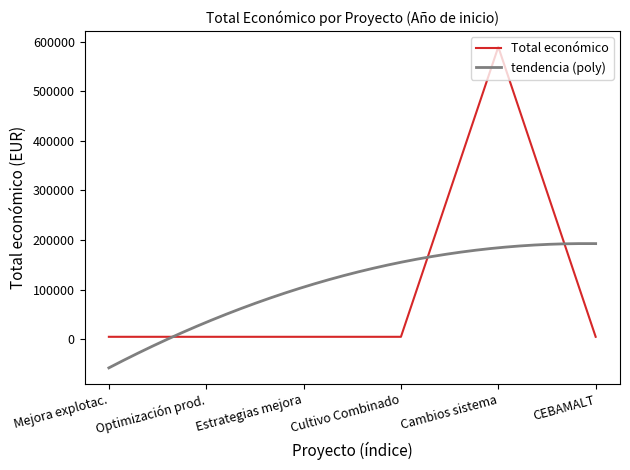

Which category has the highest value in the Total económico series?

Cambios sistema